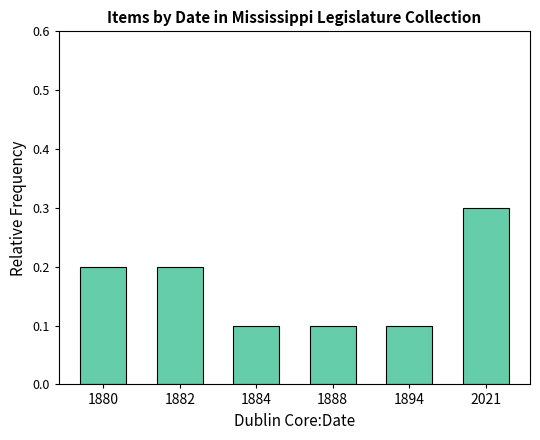

What is the smallest value displayed?

0.1